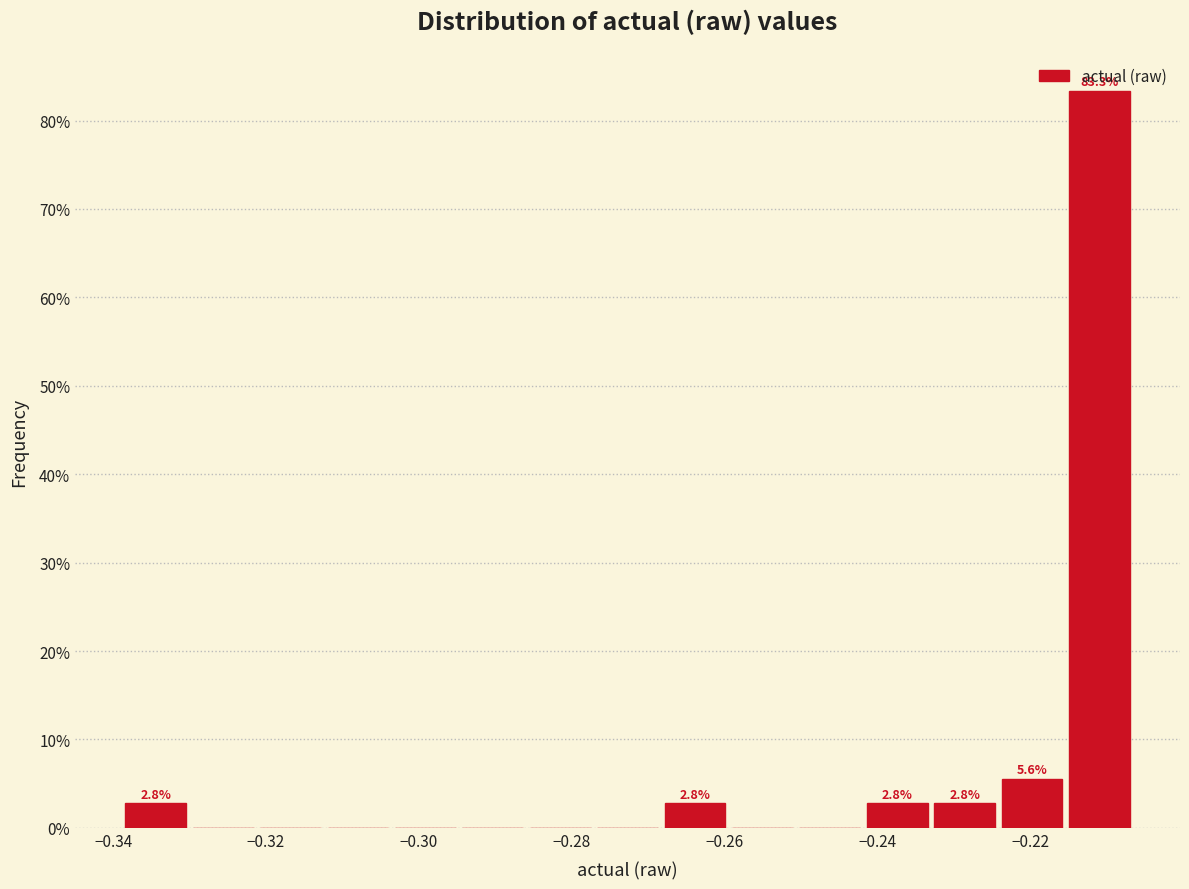

Over which range of the x-axis is the bar tallest?

-0.216 to -0.206